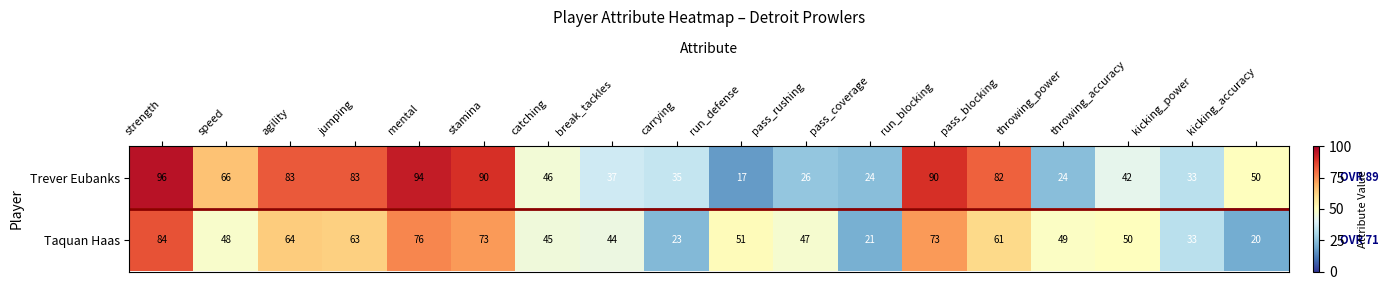

At how many categories does at least one series exceed 39?

15